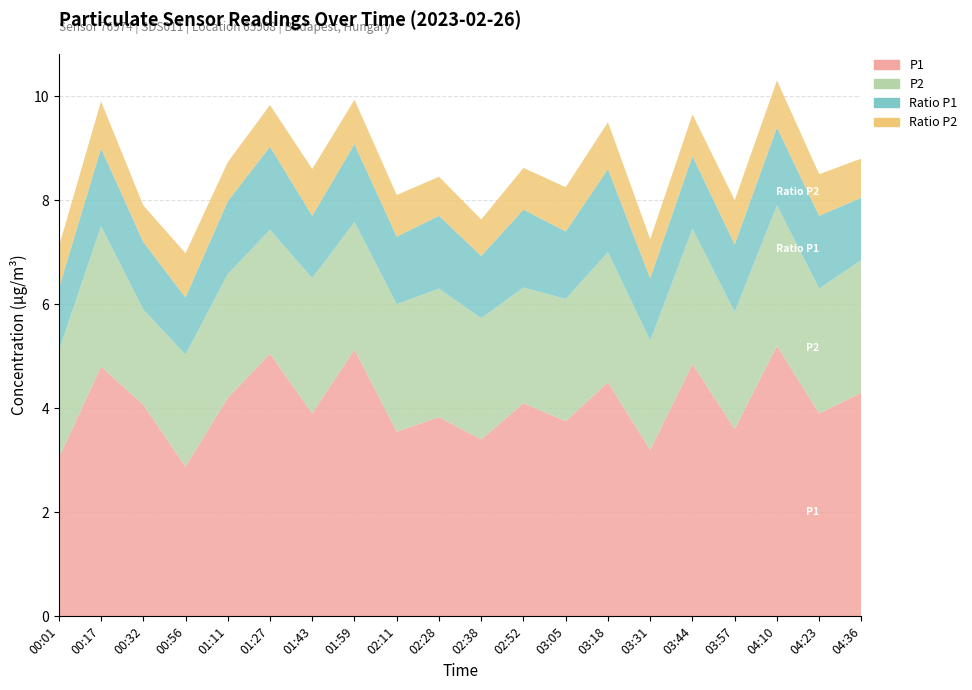

Reading left to right, transcribe all the data shown in this chart.

P1: 00:01=3.0	00:17=4.8	00:32=4.1	00:56=2.9	01:11=4.2	01:27=5.0	01:43=3.9	01:59=5.1	02:11=3.5	02:28=3.8	02:38=3.4	02:52=4.1	03:05=3.8	03:18=4.5	03:31=3.2	03:44=4.8	03:57=3.6	04:10=5.2	04:23=3.9	04:36=4.3
P2: 00:01=2.0	00:17=2.7	00:32=1.8	00:56=2.1	01:11=2.4	01:27=2.4	01:43=2.6	01:59=2.5	02:11=2.5	02:28=2.5	02:38=2.3	02:52=2.2	03:05=2.4	03:18=2.5	03:31=2.1	03:44=2.6	03:57=2.2	04:10=2.7	04:23=2.4	04:36=2.5
Ratio P1: 00:01=1.2	00:17=1.5	00:32=1.3	00:56=1.1	01:11=1.4	01:27=1.6	01:43=1.2	01:59=1.5	02:11=1.3	02:28=1.4	02:38=1.2	02:52=1.5	03:05=1.3	03:18=1.6	03:31=1.2	03:44=1.4	03:57=1.3	04:10=1.5	04:23=1.4	04:36=1.2
Ratio P2: 00:01=0.8	00:17=0.9	00:32=0.7	00:56=0.8	01:11=0.8	01:27=0.8	01:43=0.9	01:59=0.8	02:11=0.8	02:28=0.8	02:38=0.7	02:52=0.8	03:05=0.8	03:18=0.9	03:31=0.8	03:44=0.8	03:57=0.8	04:10=0.9	04:23=0.8	04:36=0.8